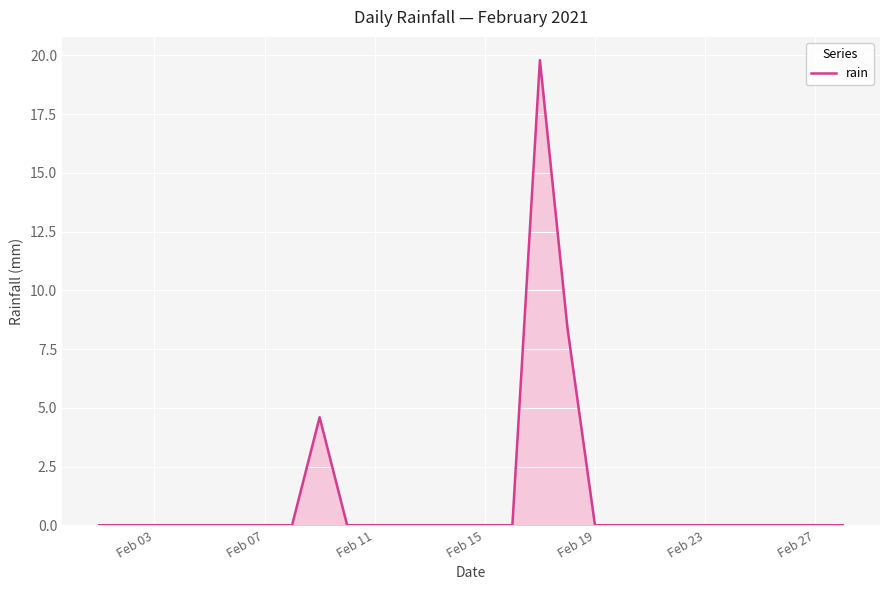

How many distinct data groups are displayed?

1